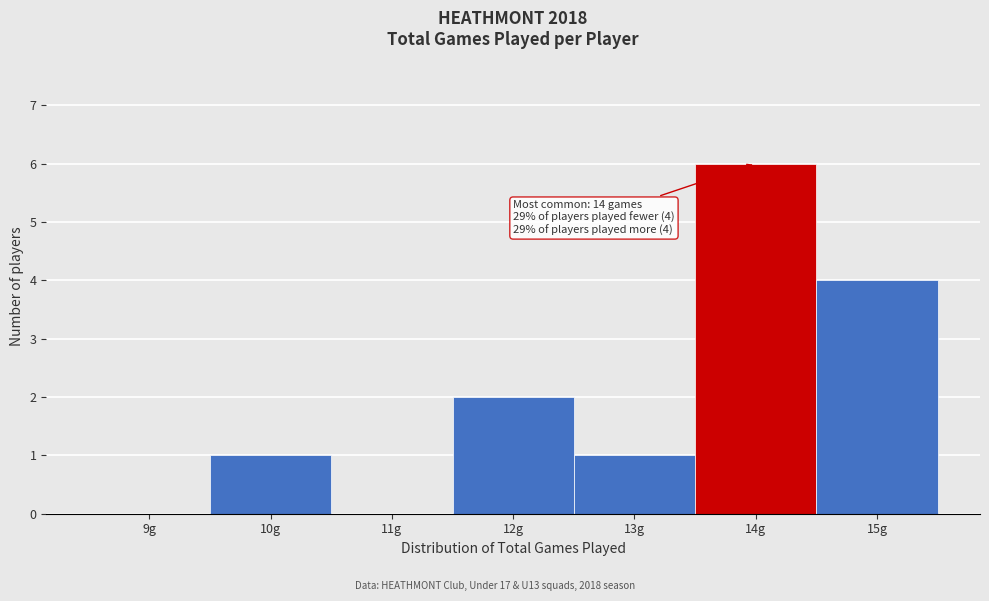

Reading left to right, extract all data points from this chart.

9g=0	10g=1	11g=0	12g=2	13g=1	14g=6	15g=4